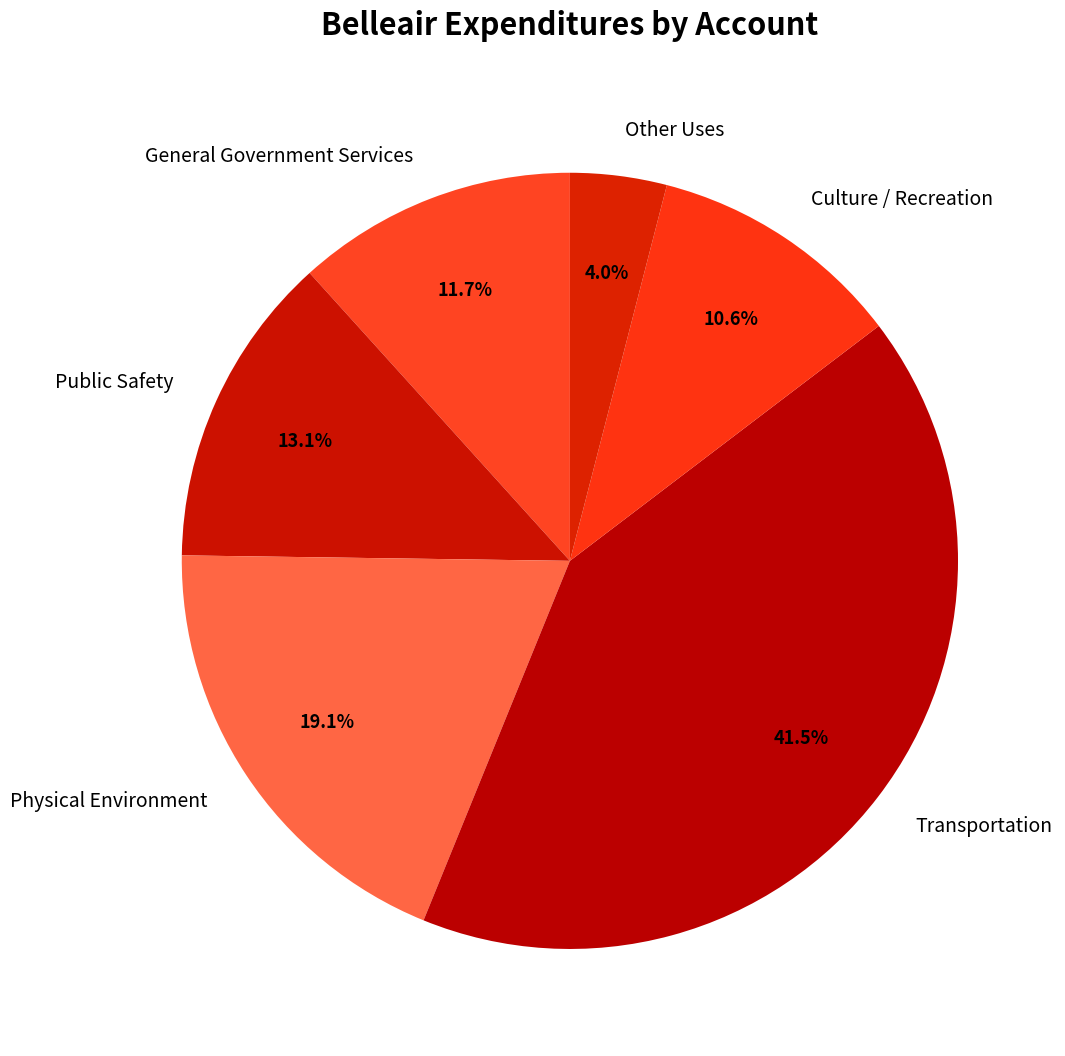

How many segments does this pie chart have?

6